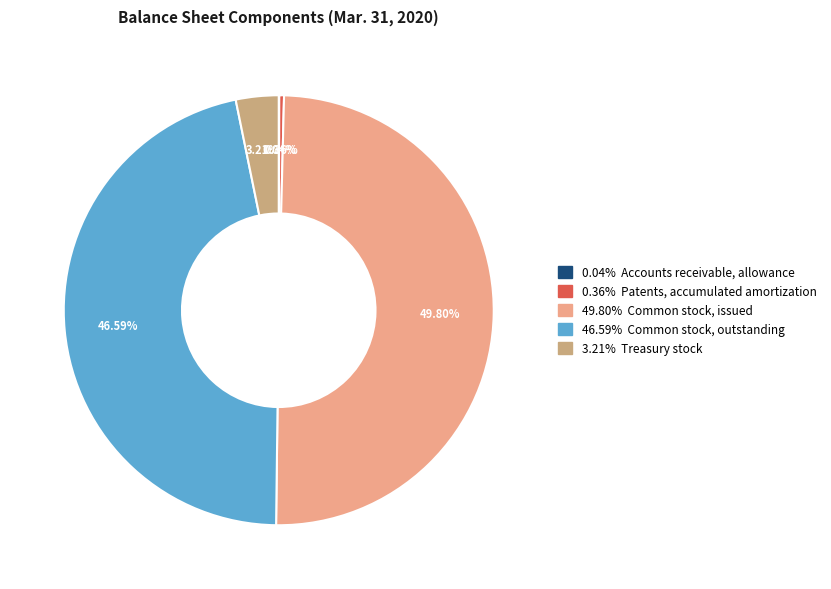

How many slices are in this pie chart?

5